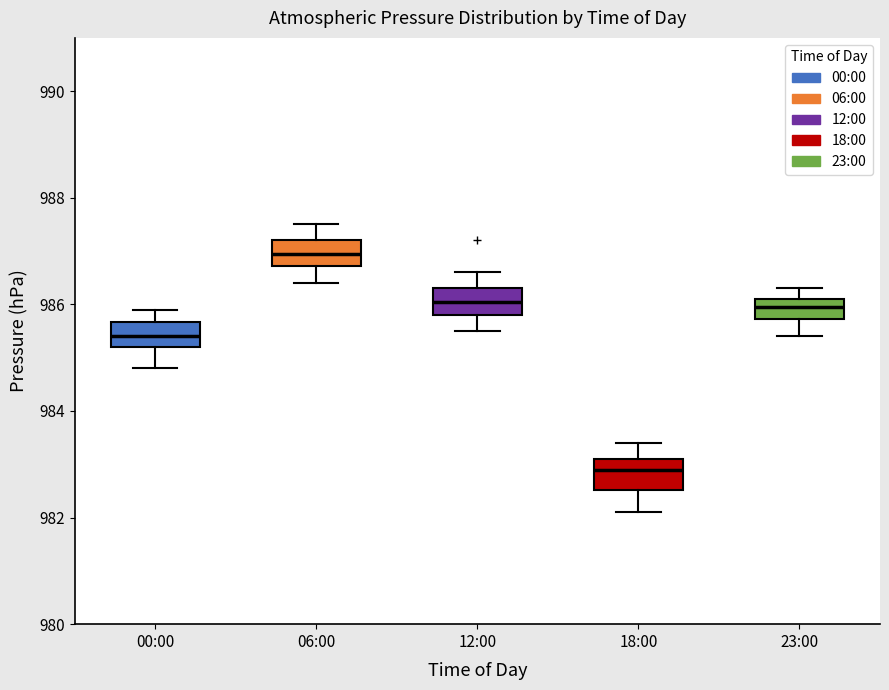

Which box has the highest median line?

06:00